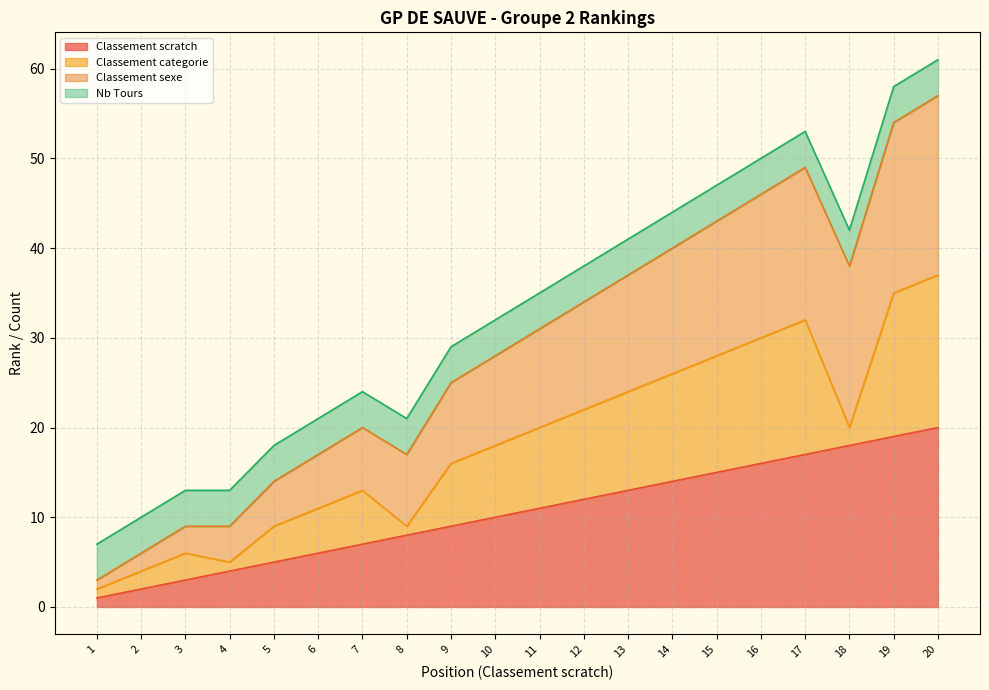

At which label is Classement scratch closest to 10?

10